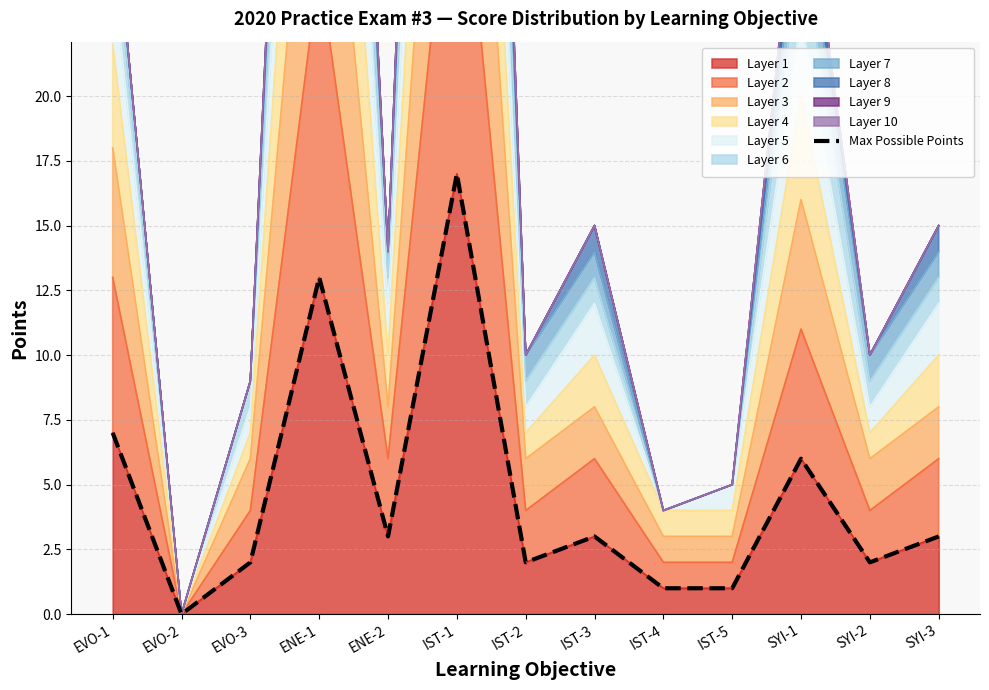

At which category does the chart reach its minimum across all series?

EVO-2